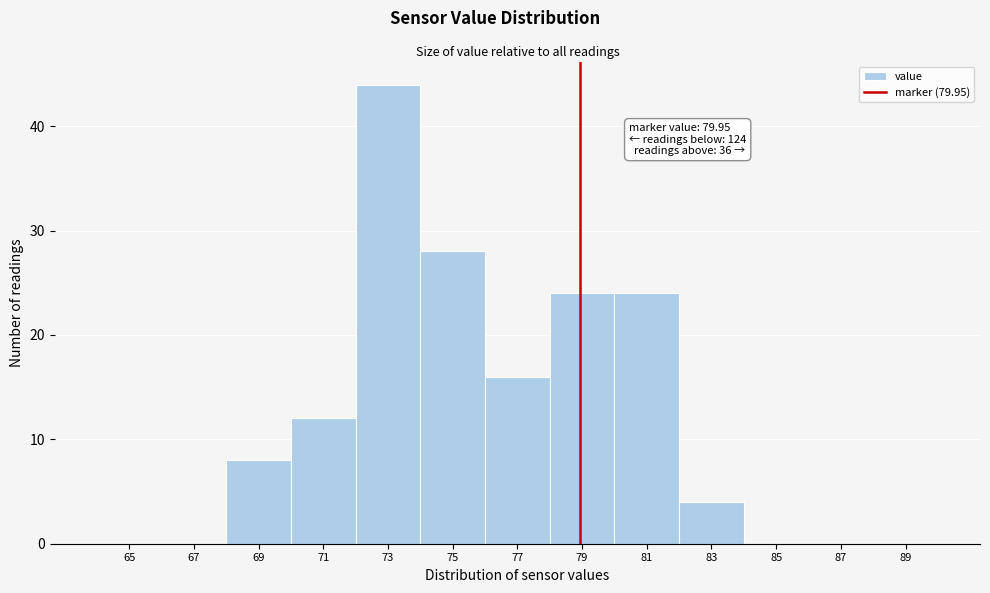

Reading left to right, what are all the values shown in this chart?

65=0	67=0	69=8	71=12	73=44	75=28	77=16	79=24	81=24	83=4	85=0	87=0	89=0